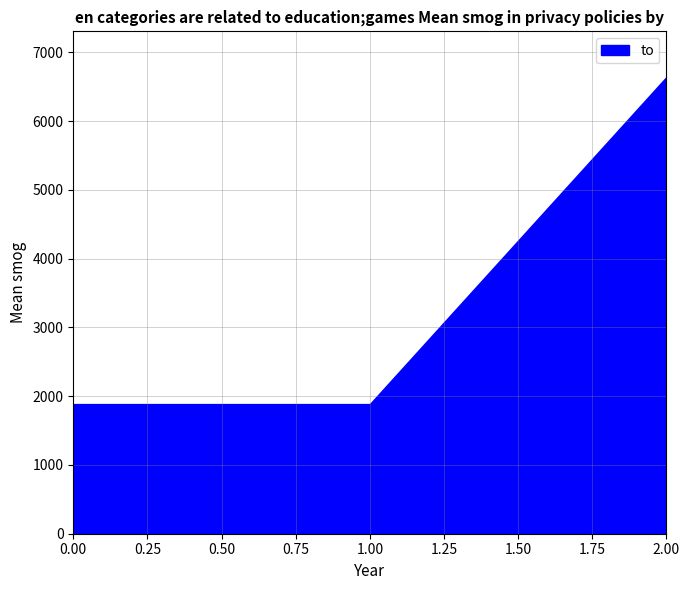

The value at 2.00 is 6640. True or false?

True